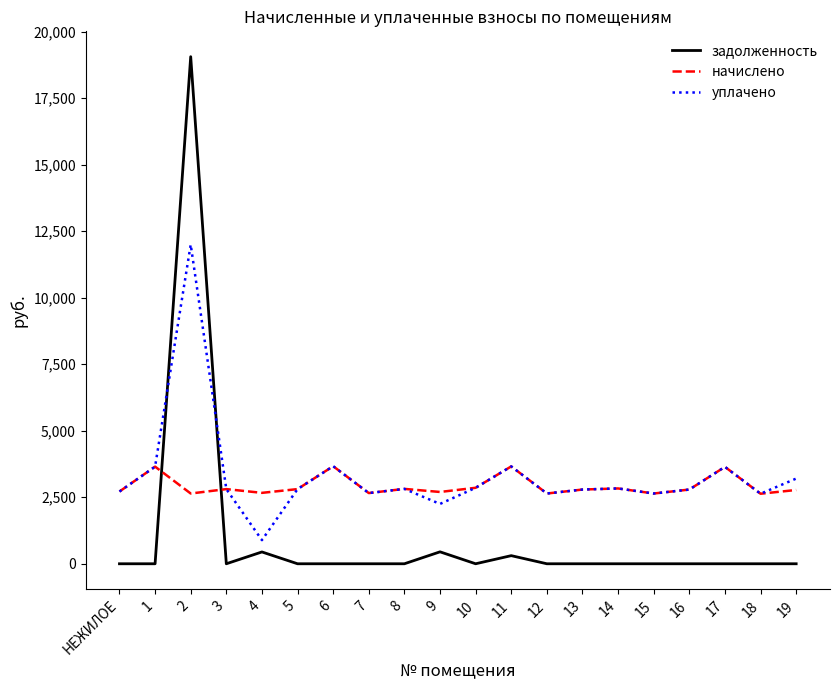

What position from the right is 1?

19